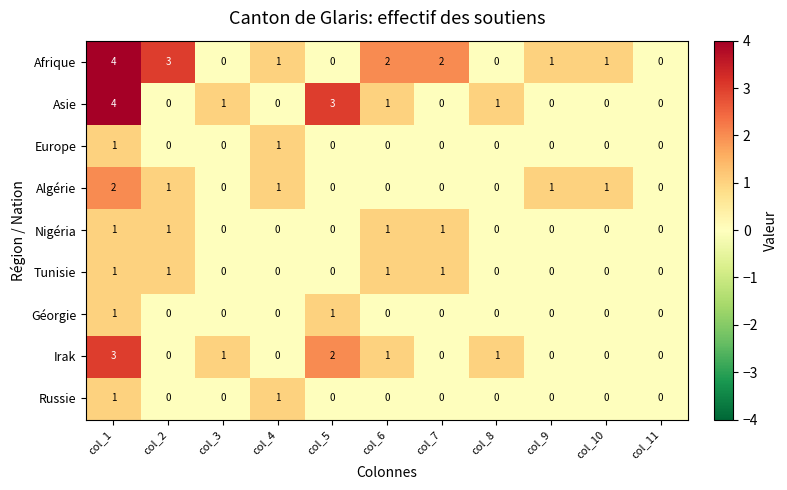

What is the approximate value of Irak at col_1?

3